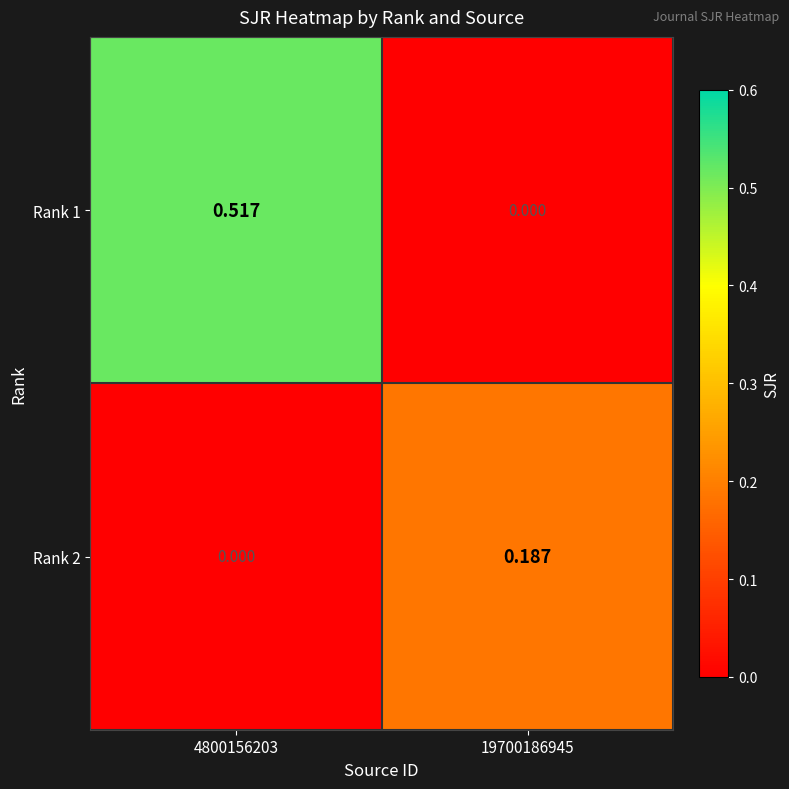

How many categories are shown in the chart?

2